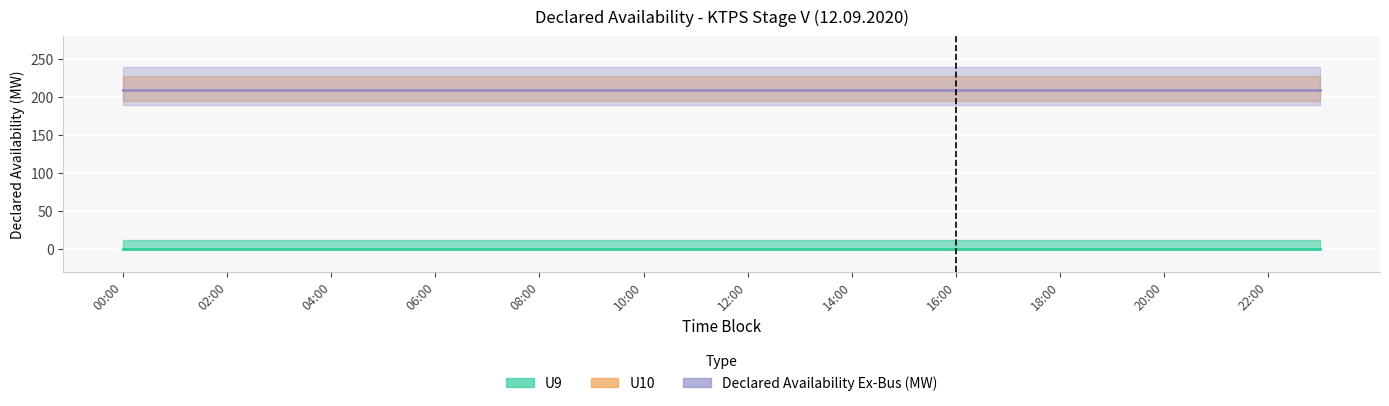

Is the value of Declared Availability Ex-Bus (MW) at 16:00 greater than the value of U9 at 06:00?

Yes